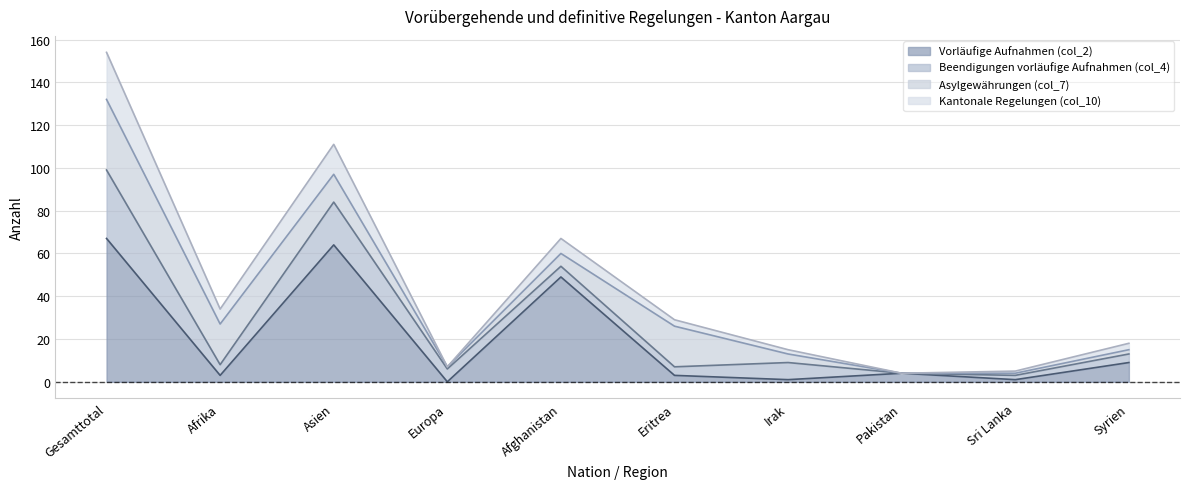

At which category does the chart reach its peak across all series?

Gesamttotal